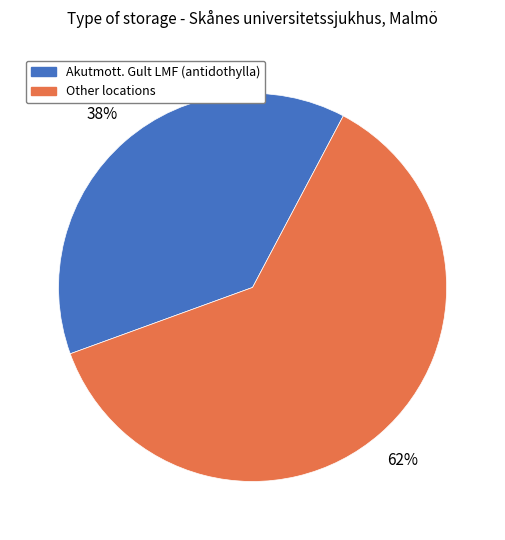

To the nearest percent, what is the average slice percentage?

50%